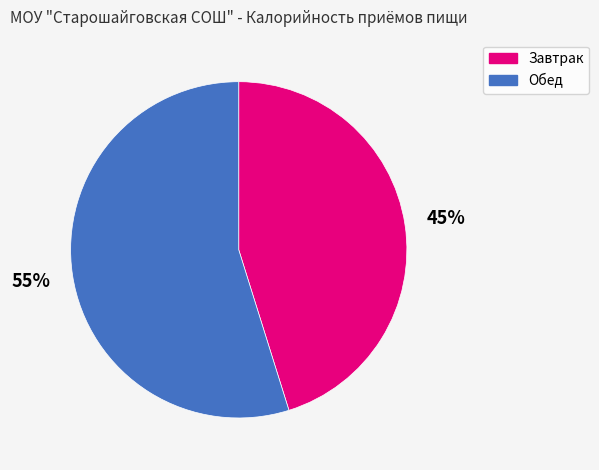

How many slices are in this pie chart?

2